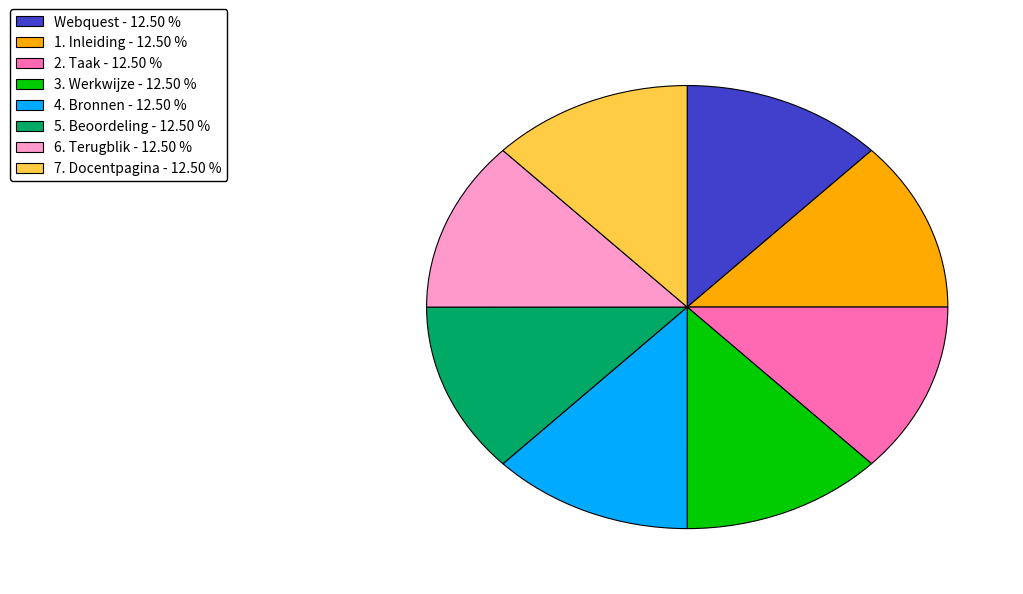

What is the ratio of the value at 4. Bronnen to the value at Webquest?

1.0